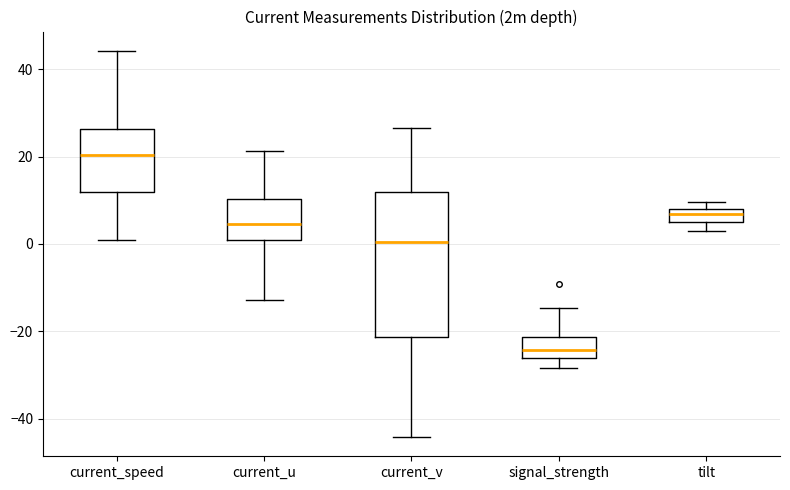

Which box's median line is the lowest?

signal_strength